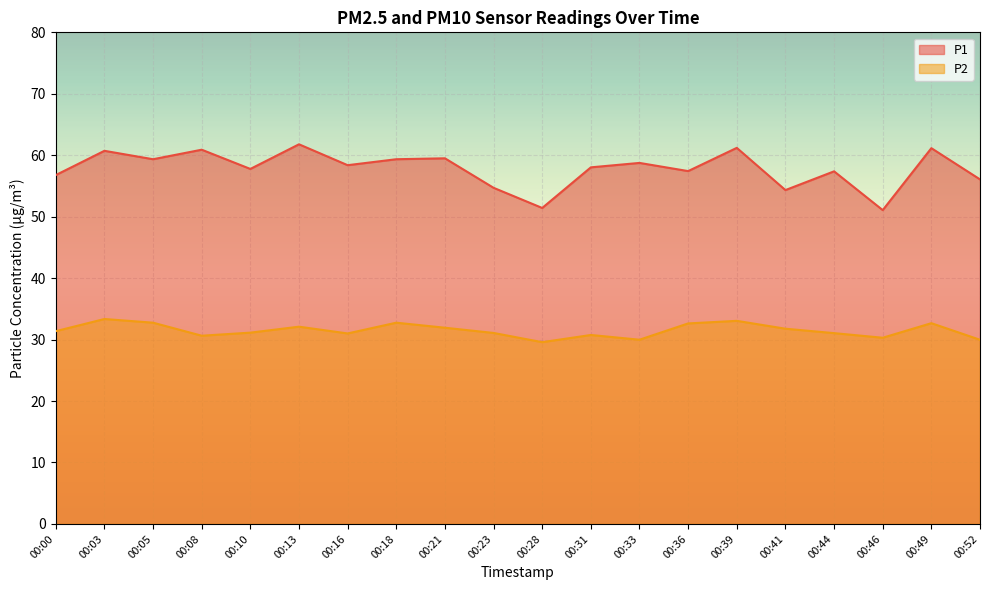

Which category has the highest value in the P2 series?

00:03